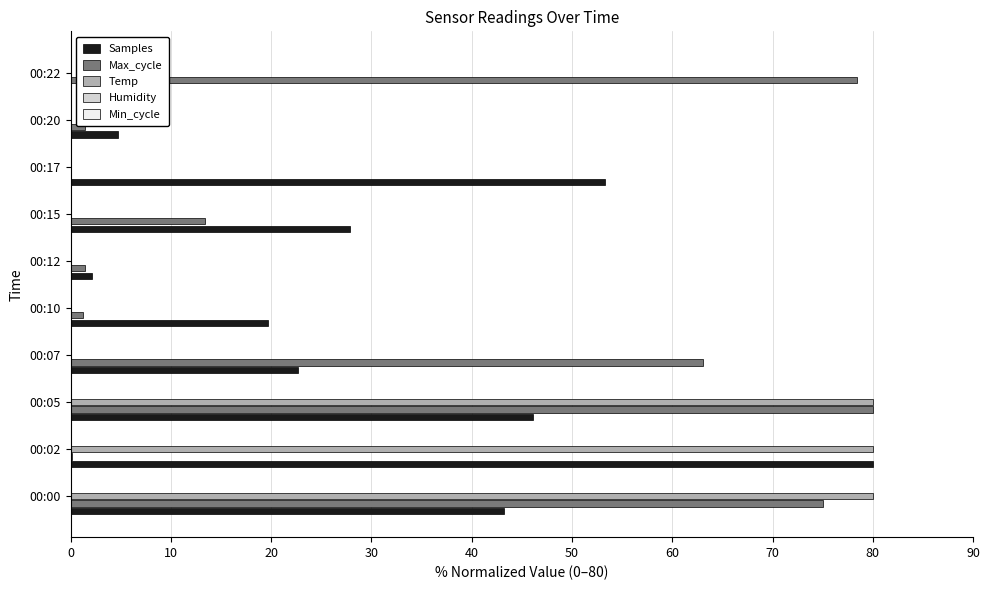

What is the maximum value for Max_cycle?

80.0